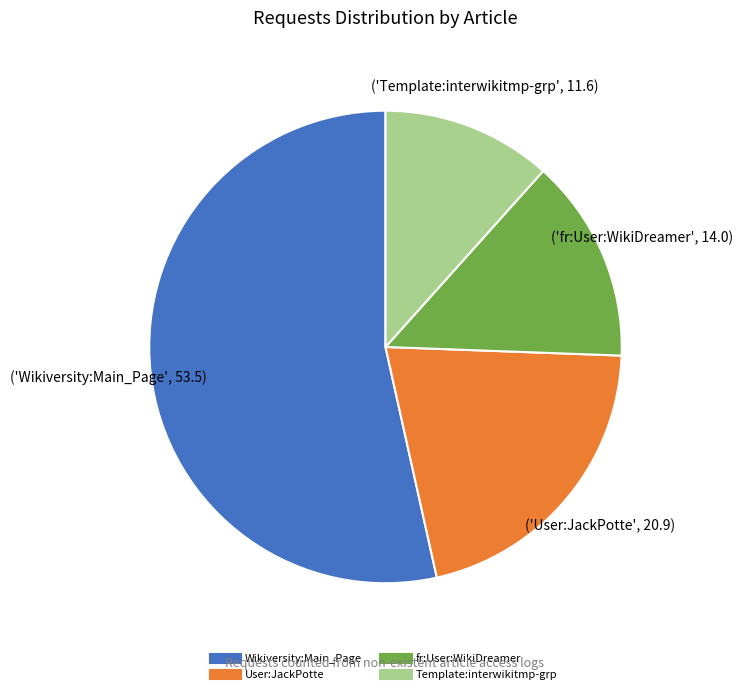

Do User:JackPotte and Template:interwikitmp-grp together represent more than half of the pie?

No